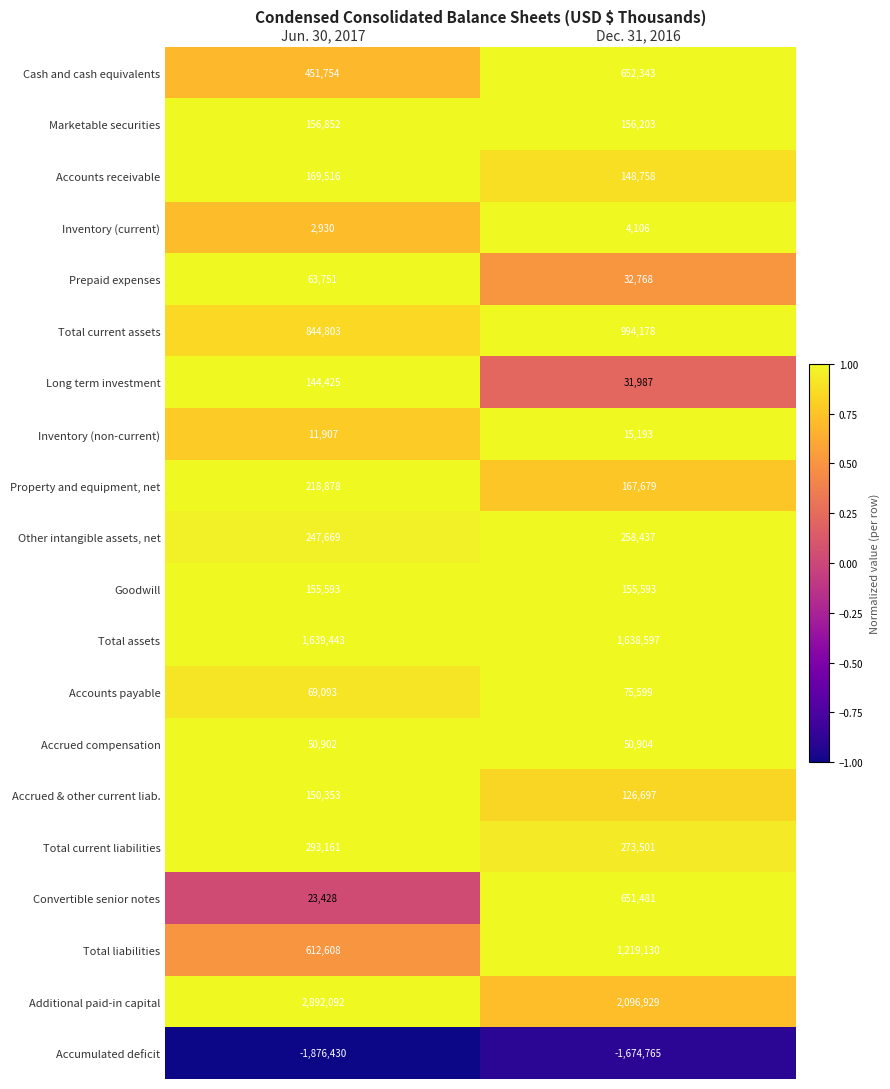

What is the average value of the Long term investment series?

88206